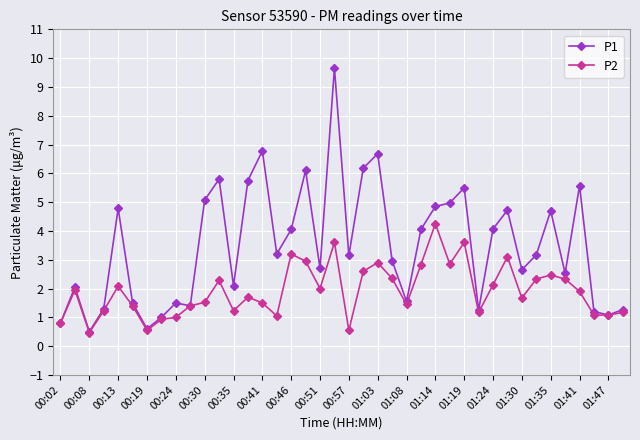

Which series has the largest range (max minus min)?

P1